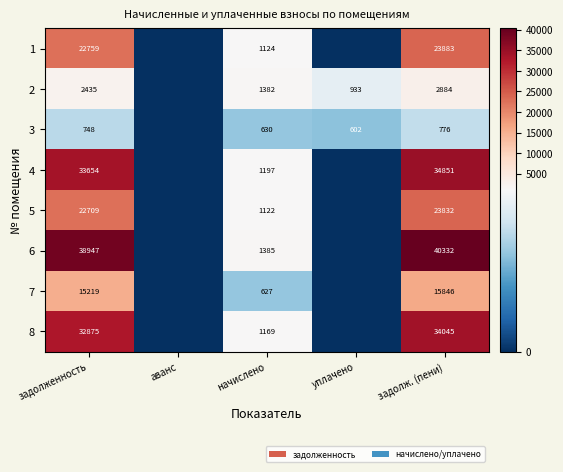

At начислено, list the series in order from largest to smallest.

6, 2, 4, 8, 1, 5, 3, 7